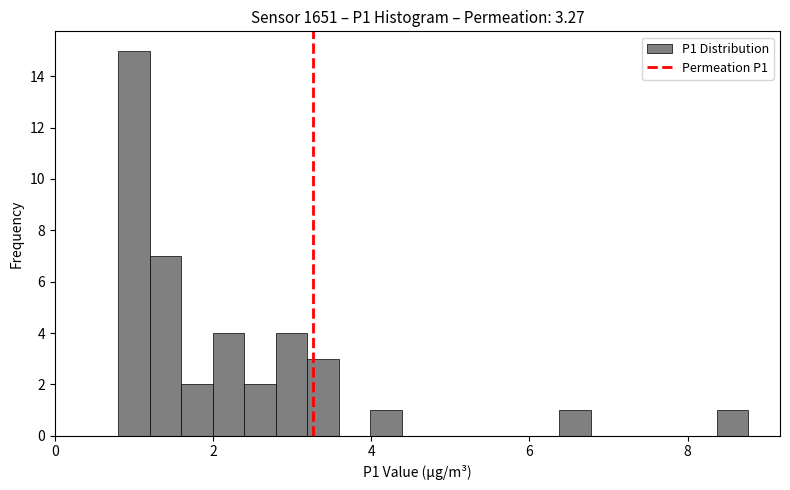

Around what value on the x-axis is the tallest bar? Give the approximate position of its centre, as read against the axis.

1.0